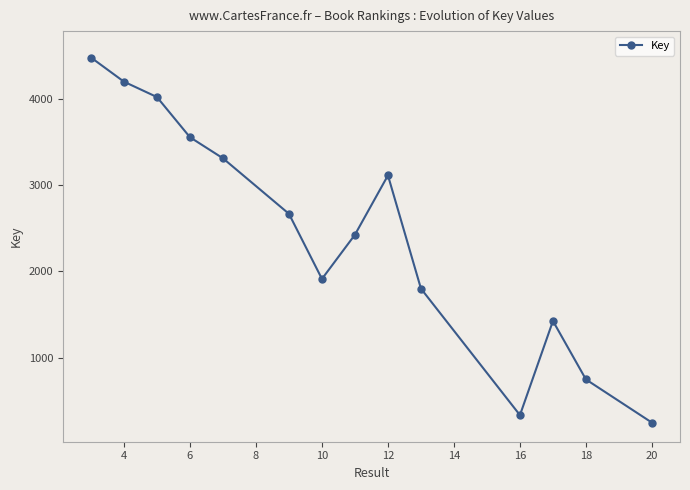

Reading right to left, list all the values displayed in this chart.

248	748	1425	335	1800	3111	2424	1912	2666	3309	3553	4018	4196	4476